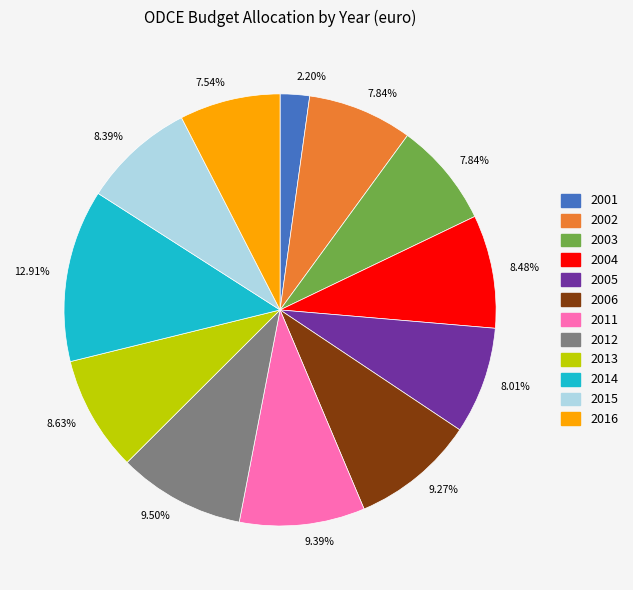

Is there a majority slice in this chart?

No